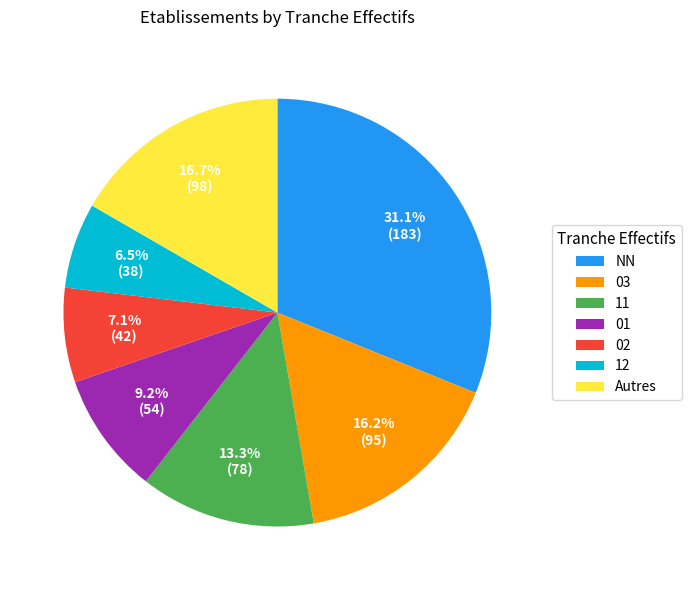

What is the total percentage of 01 and 02?

16.3%